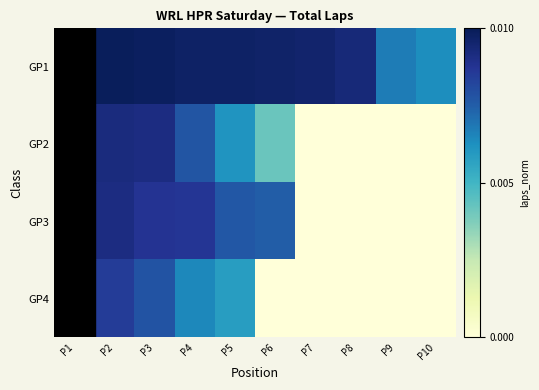

How many categories are shown in the chart?

10